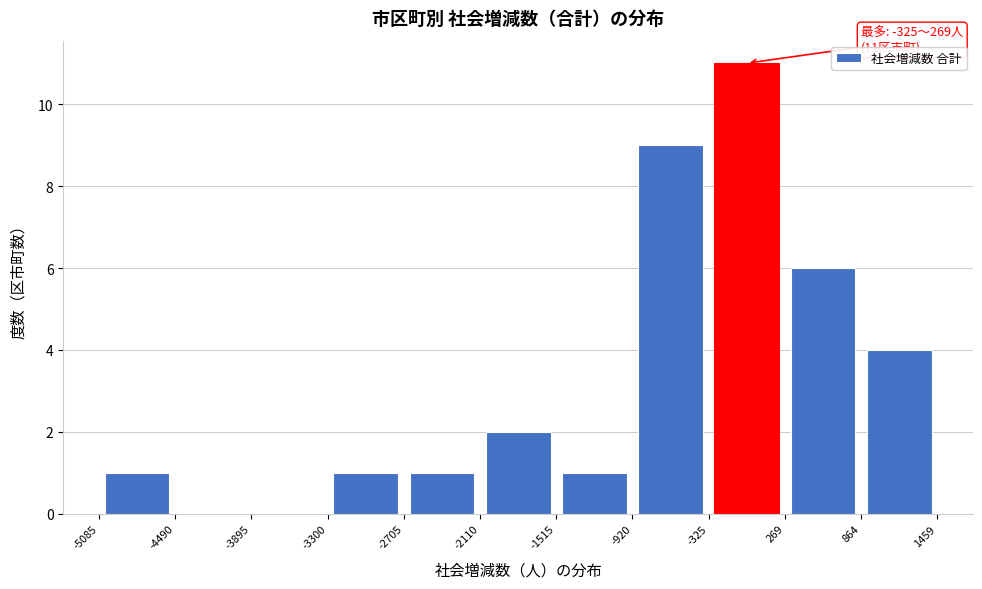

Over which range of the x-axis is the bar tallest?

-325 to 269